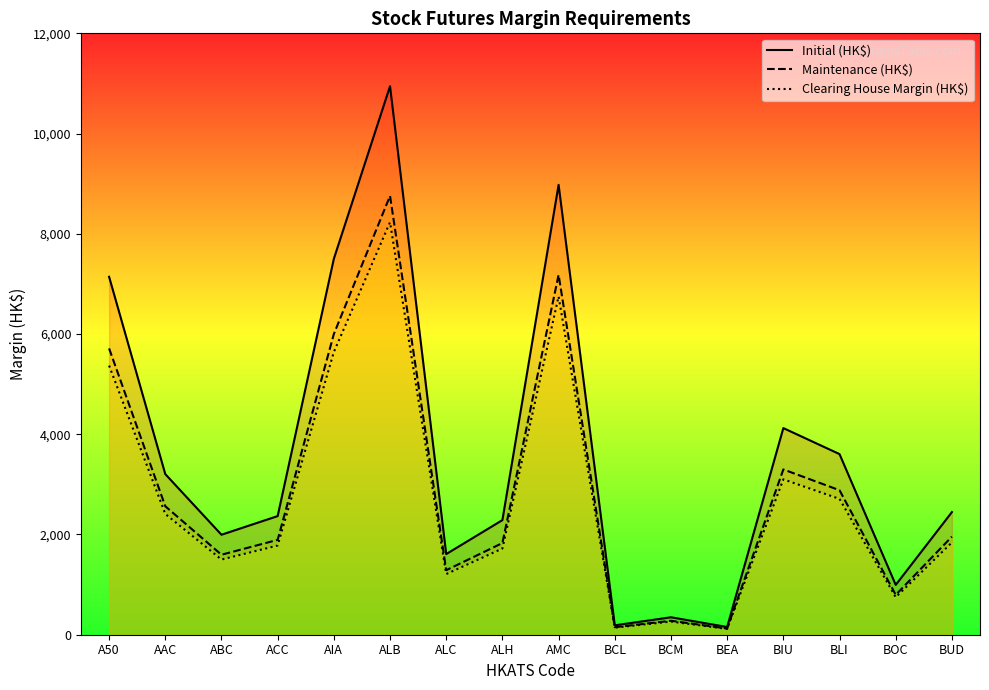

What is the label of the 15th point from the left?

BOC